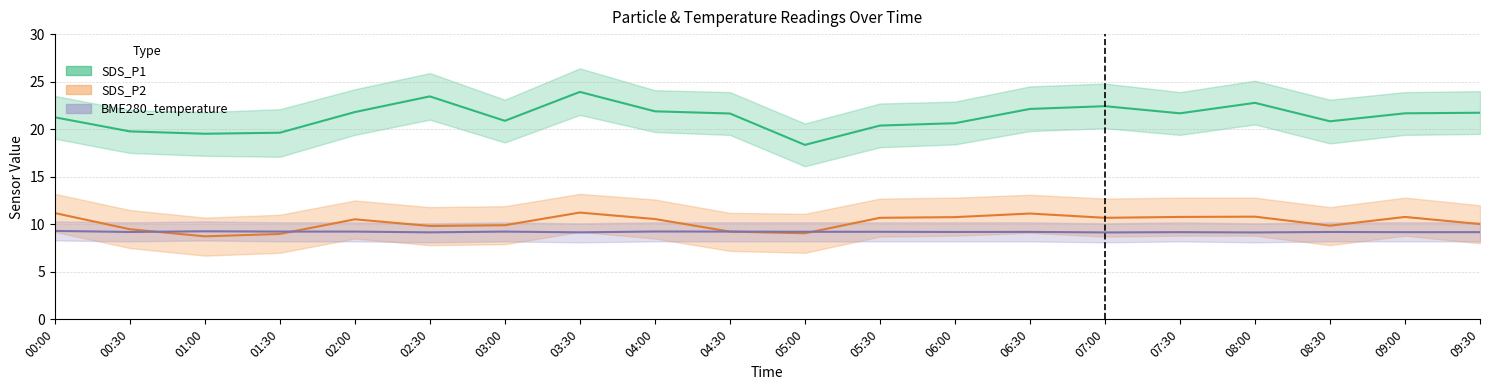

Which series changed the most between 06:00 and 09:00?

SDS_P1